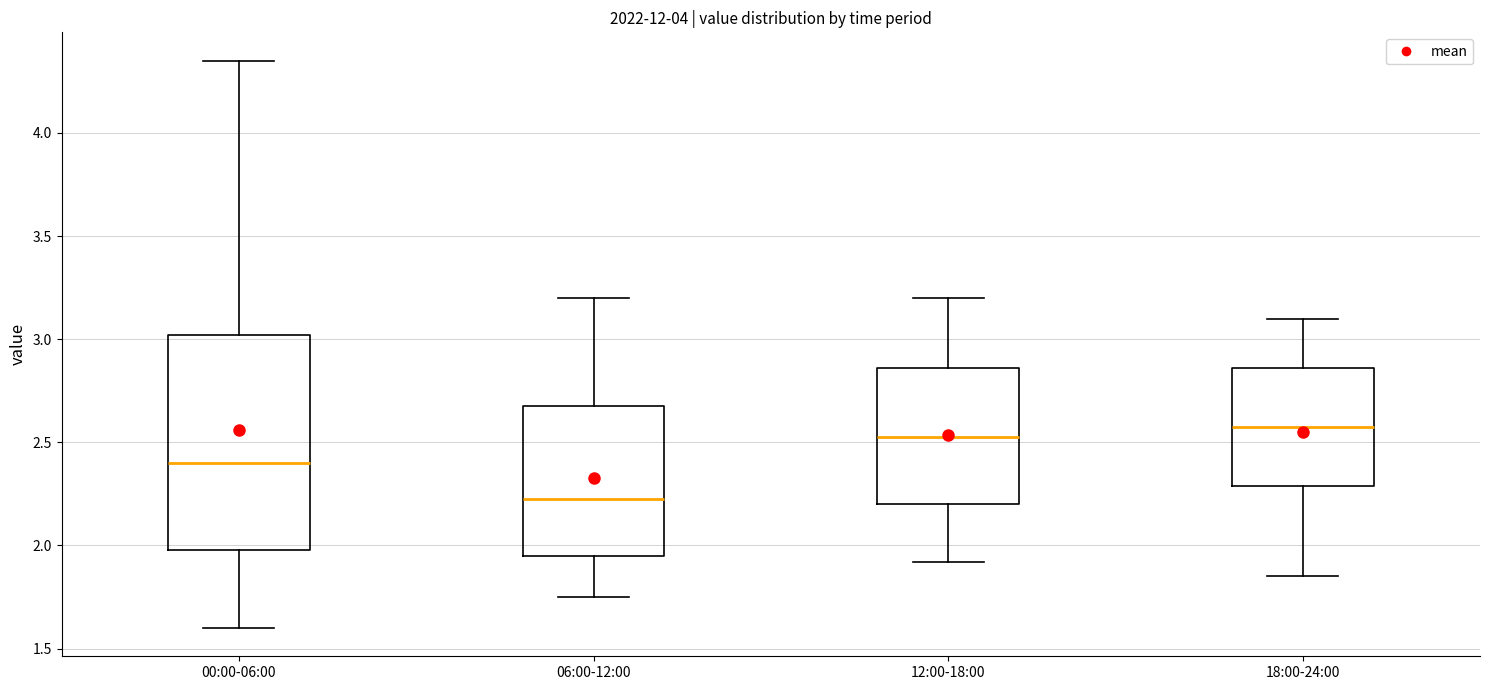

Which box has the highest median line?

18:00-24:00